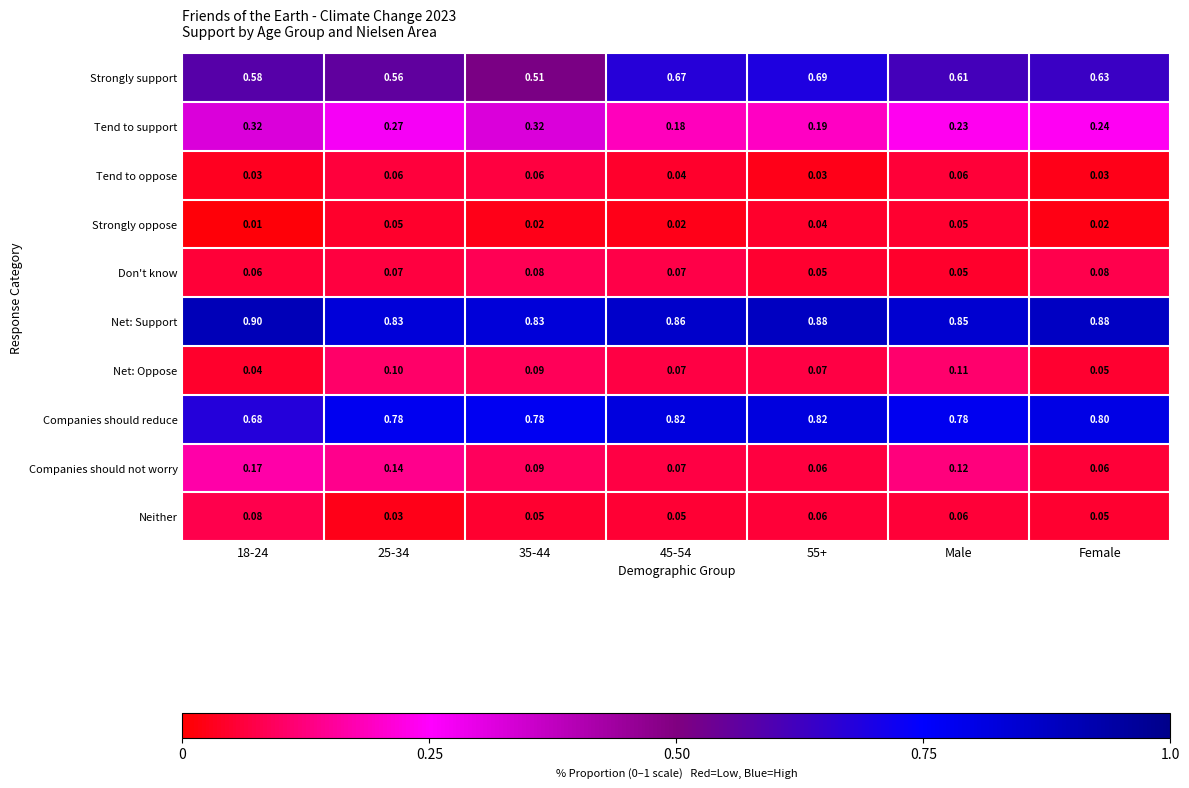

Which series changed the most between 35-44 and Male?

Strongly support